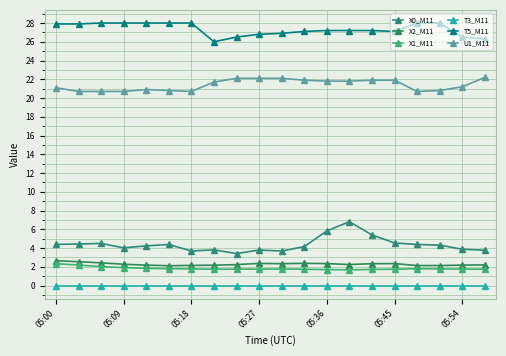

Does the chart have visible grid lines?

Yes